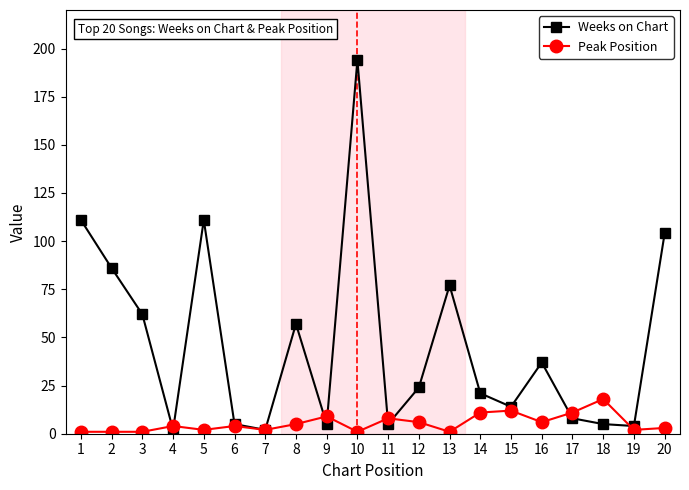

Which series has the largest total across all categories?

Weeks on Chart